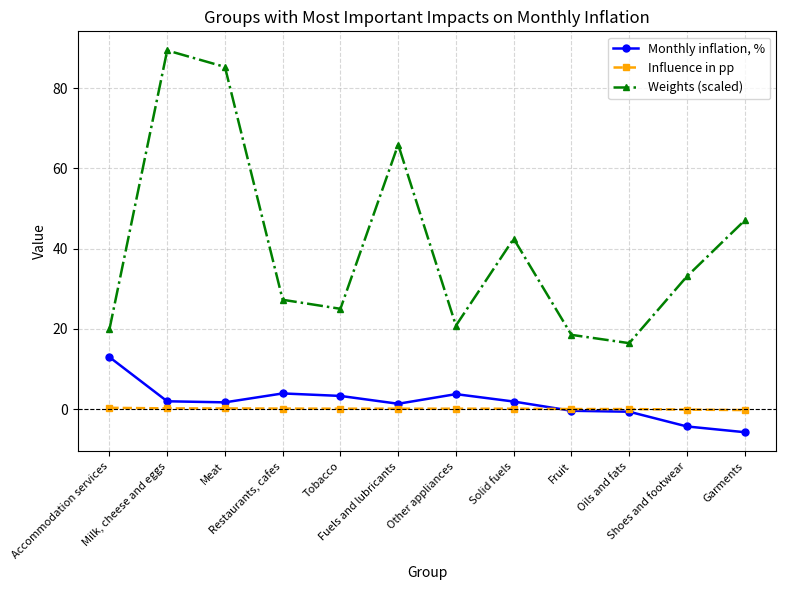

How many data points in Weights (scaled) are above 33?

6